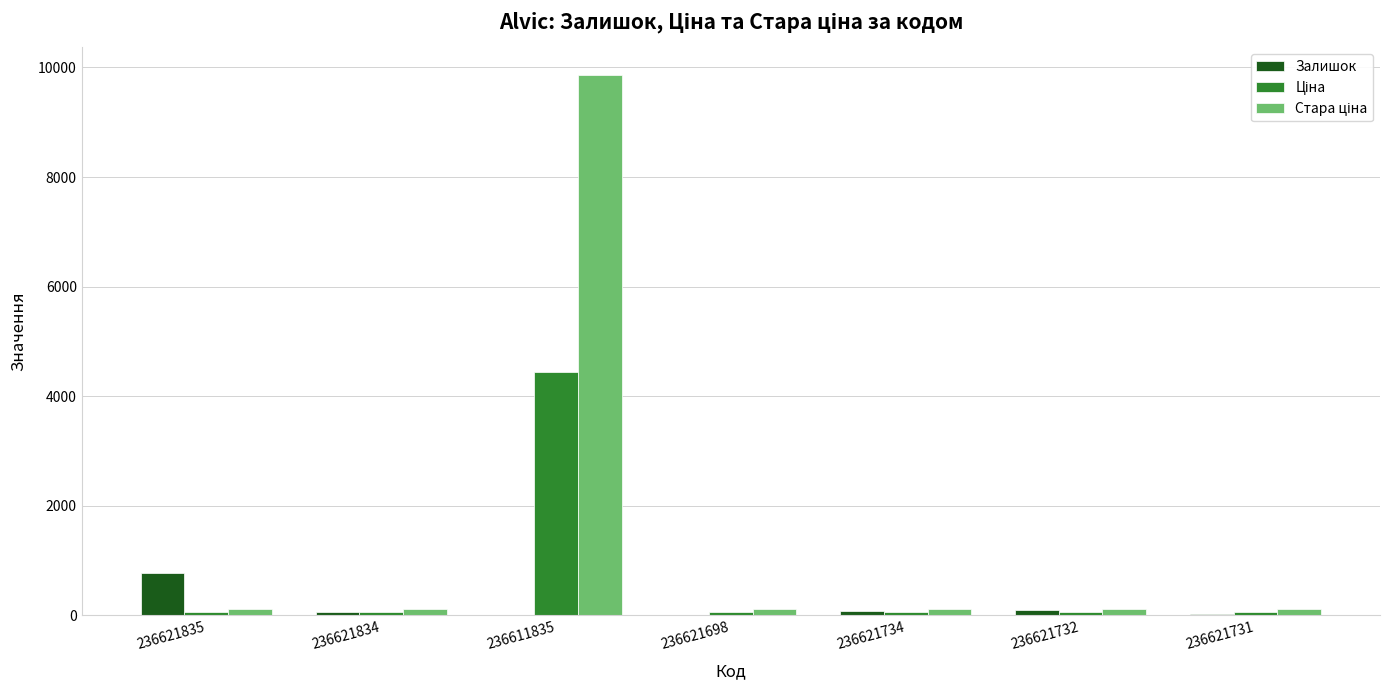

Is it true that Залишок equals 17.0 at 236611835?

True